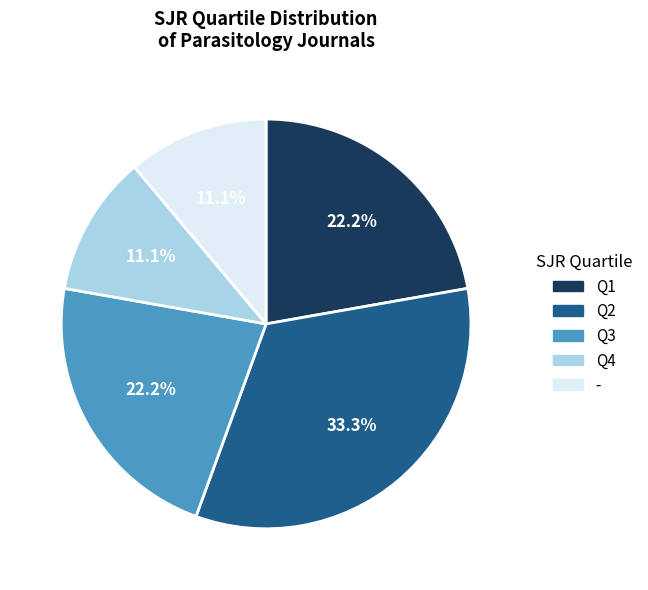

To the nearest percent, what is the average slice percentage?

20%